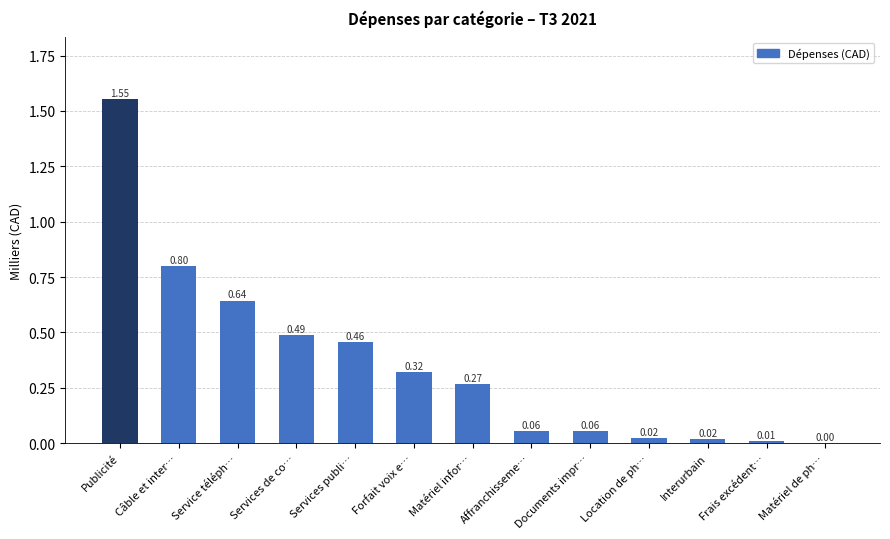

How many distinct data groups are displayed?

1